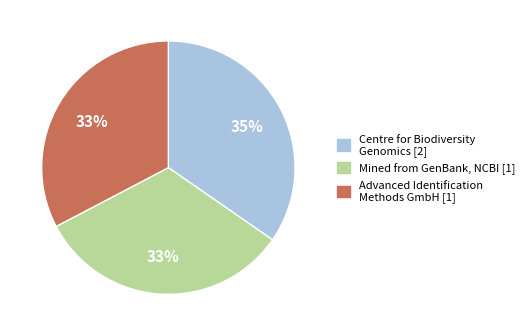

The Mined from GenBank, NCBI [1] slice represents 33% of the pie. True or false?

True